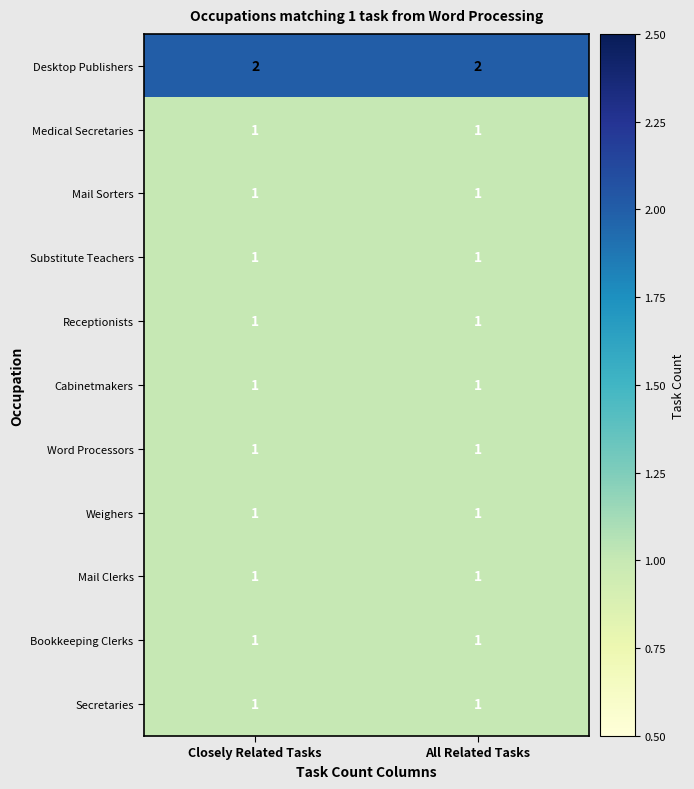

What is the total value across all series at Closely Related Tasks?

12